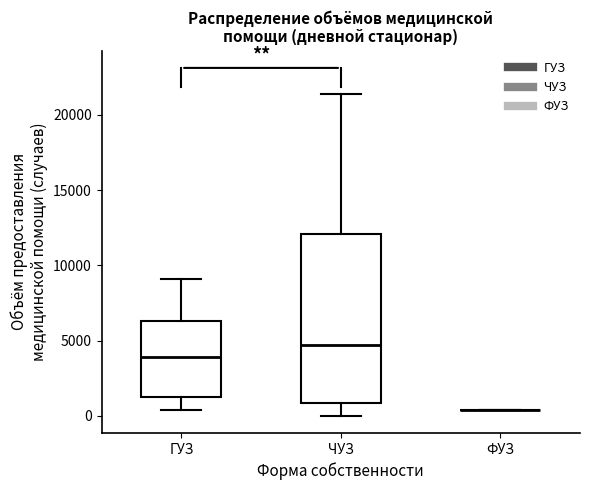

Reading left to right, read every box against the y-axis: the position of its median line, the range the box covers, and the ends of its whiskers. The values are not printed on the chart, so give them approximately, as read against the axis.

ГУЗ: median 4000, box 1000 to 6500, whiskers 500 to 9000
ЧУЗ: median 4500, box 1000 to 12000, whiskers 0 to 21500
ФУЗ: box collapsed to a line at 500, whiskers 500 to 500